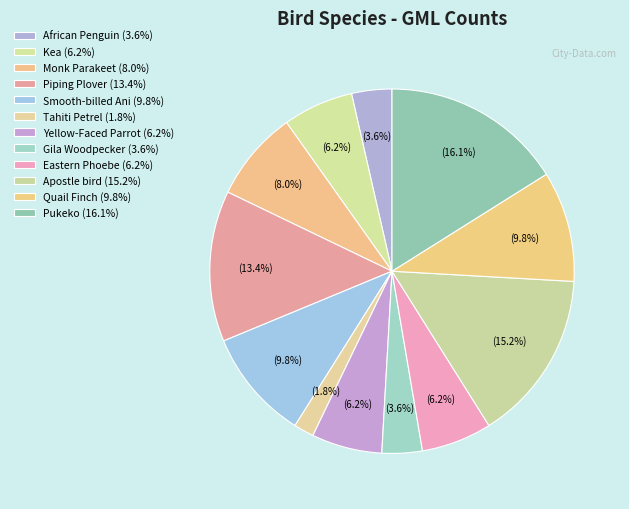

Between Apostle bird and Kea, which is larger?

Apostle bird